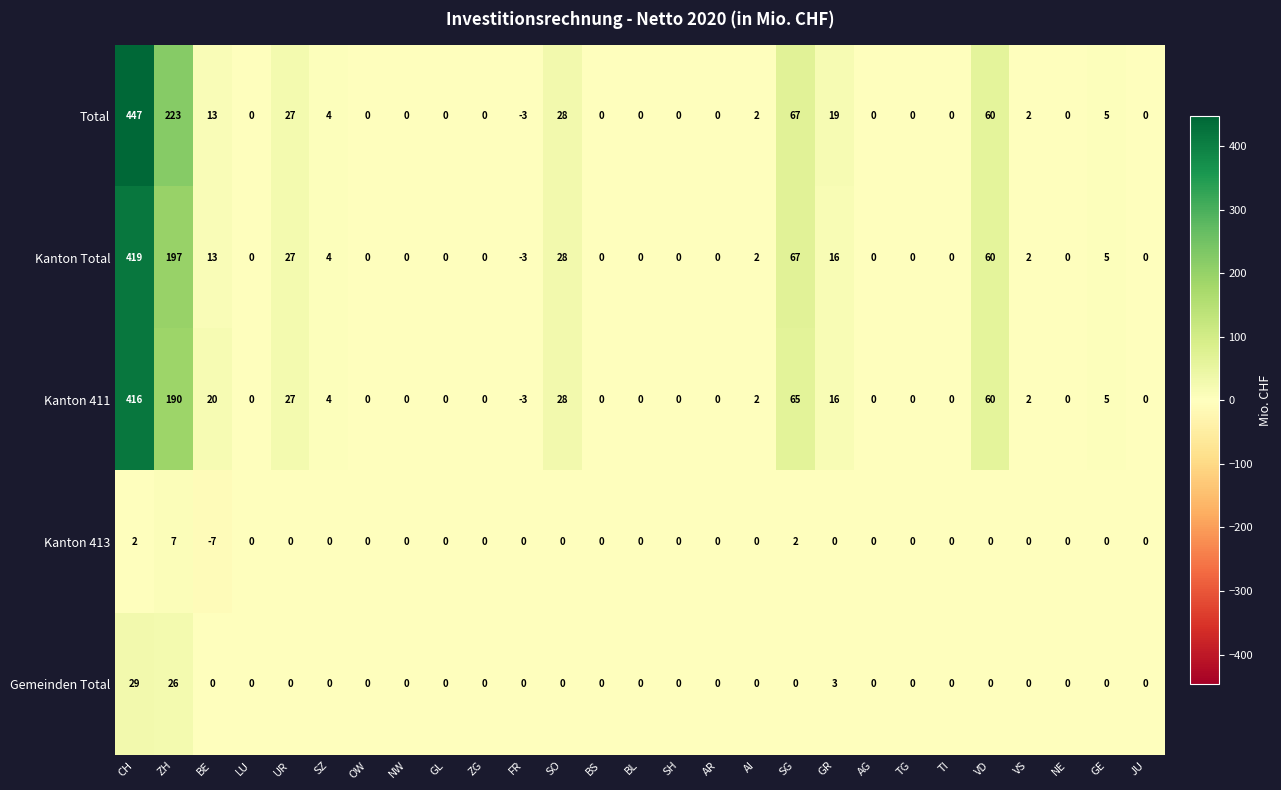

Where does the Total series first go above 0?

CH